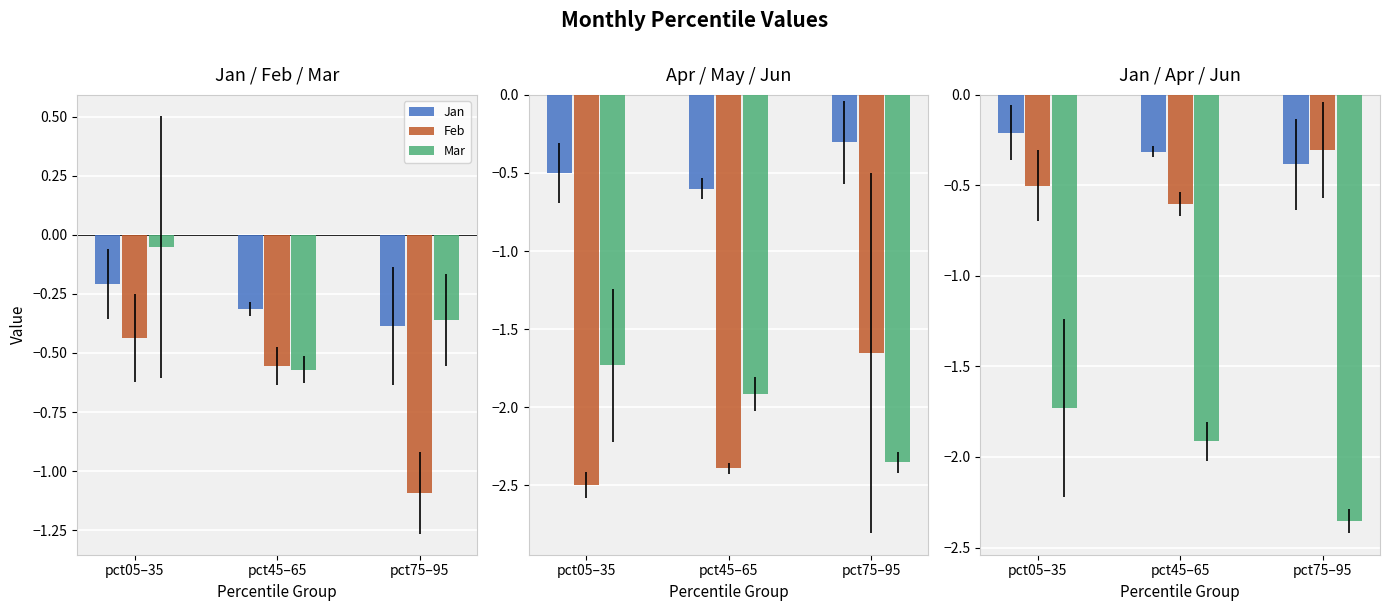

What position from the right is pct05–35?

3